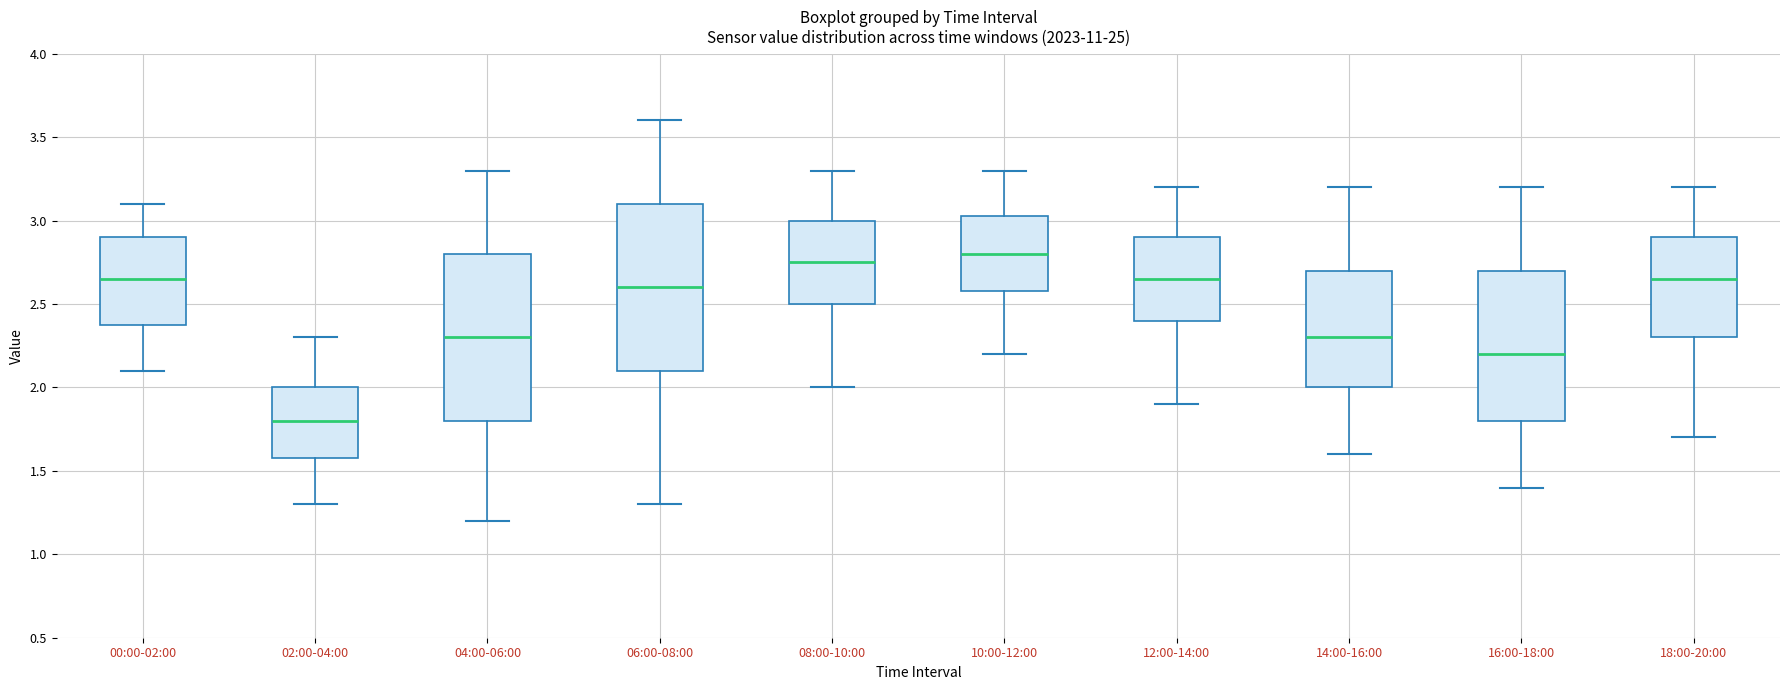

Reading left to right, transcribe this box plot: for each box, give where its median line is, the range the box spans, and where its two whiskers end, as read against the y-axis. The values are not printed on the chart, so give them approximately, as read against the axis.

00:00-02:00: median 2.65, box 2.40 to 2.90, whiskers 2.10 to 3.10
02:00-04:00: median 1.80, box 1.60 to 2.00, whiskers 1.30 to 2.30
04:00-06:00: median 2.30, box 1.80 to 2.80, whiskers 1.20 to 3.30
06:00-08:00: median 2.60, box 2.10 to 3.10, whiskers 1.30 to 3.60
08:00-10:00: median 2.75, box 2.50 to 3.00, whiskers 2.00 to 3.30
10:00-12:00: median 2.80, box 2.60 to 3.05, whiskers 2.20 to 3.30
12:00-14:00: median 2.65, box 2.40 to 2.90, whiskers 1.90 to 3.20
14:00-16:00: median 2.30, box 2.00 to 2.70, whiskers 1.60 to 3.20
16:00-18:00: median 2.20, box 1.80 to 2.70, whiskers 1.40 to 3.20
18:00-20:00: median 2.65, box 2.30 to 2.90, whiskers 1.70 to 3.20